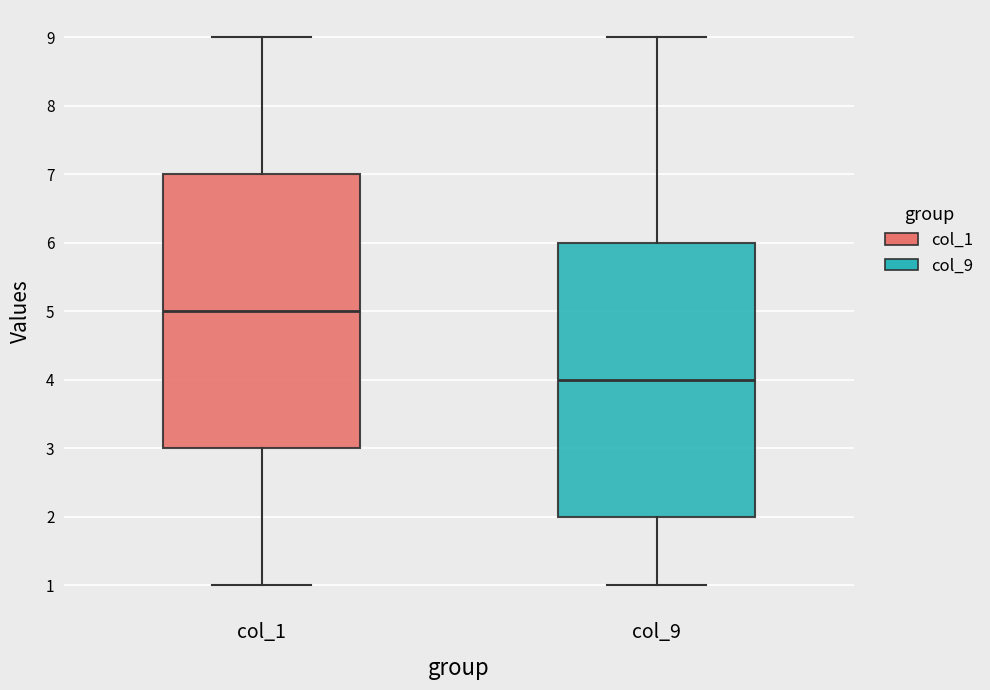

Reading left to right, read every box against the y-axis: the position of its median line, the range the box covers, and the ends of its whiskers. The values are not printed on the chart, so give them approximately, as read against the axis.

col_1: median 5, box 3 to 7, whiskers 1 to 9
col_9: median 4, box 2 to 6, whiskers 1 to 9